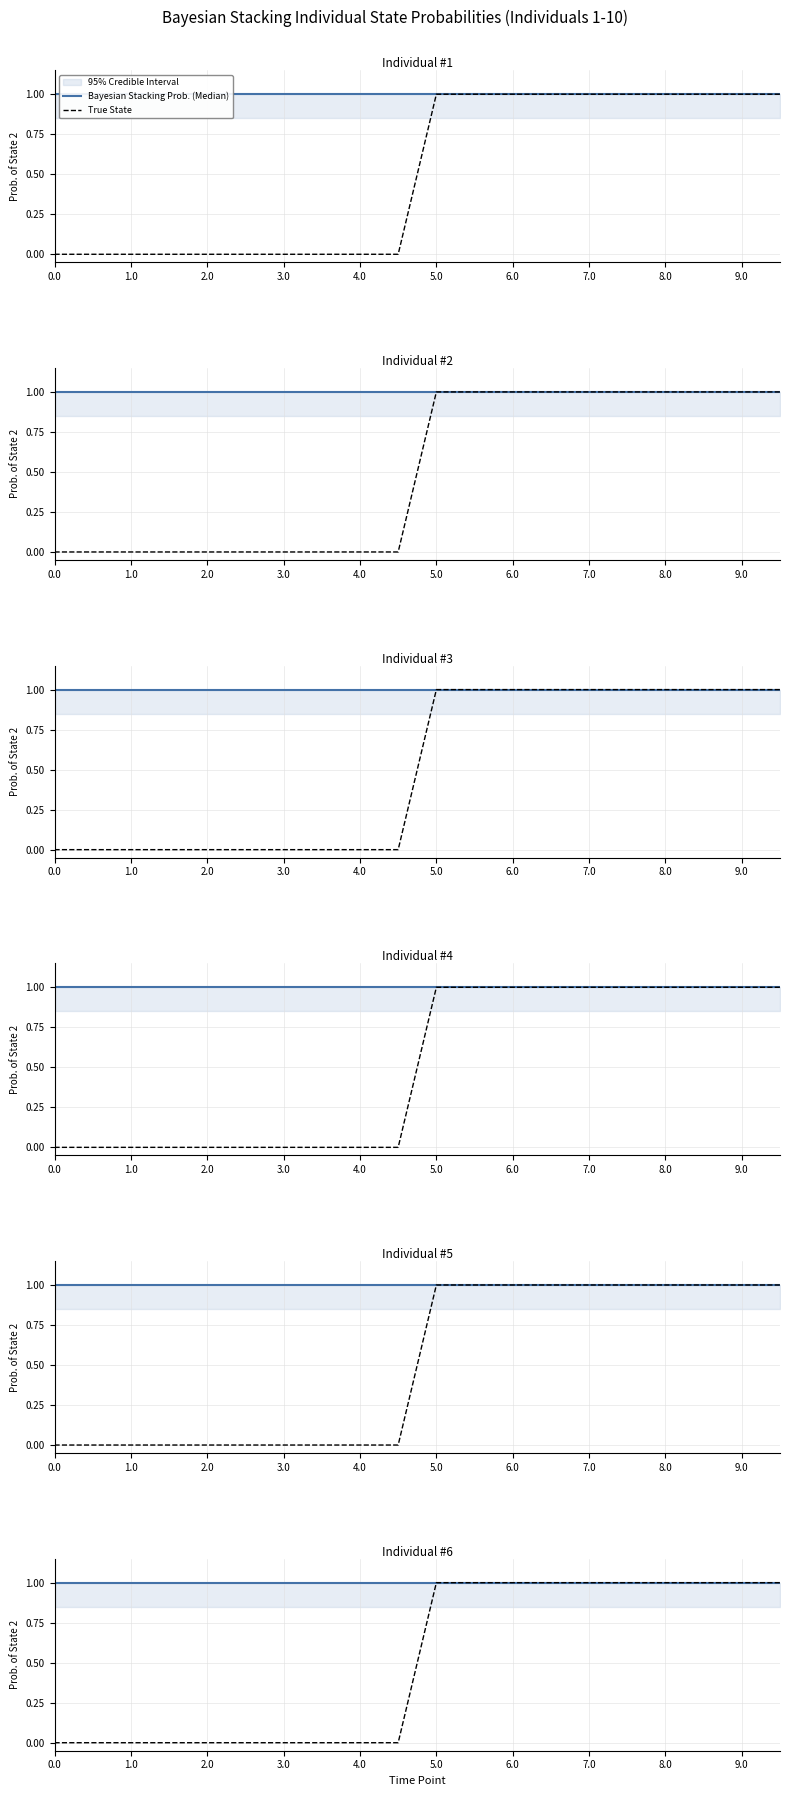

Does the chart have visible grid lines?

Yes